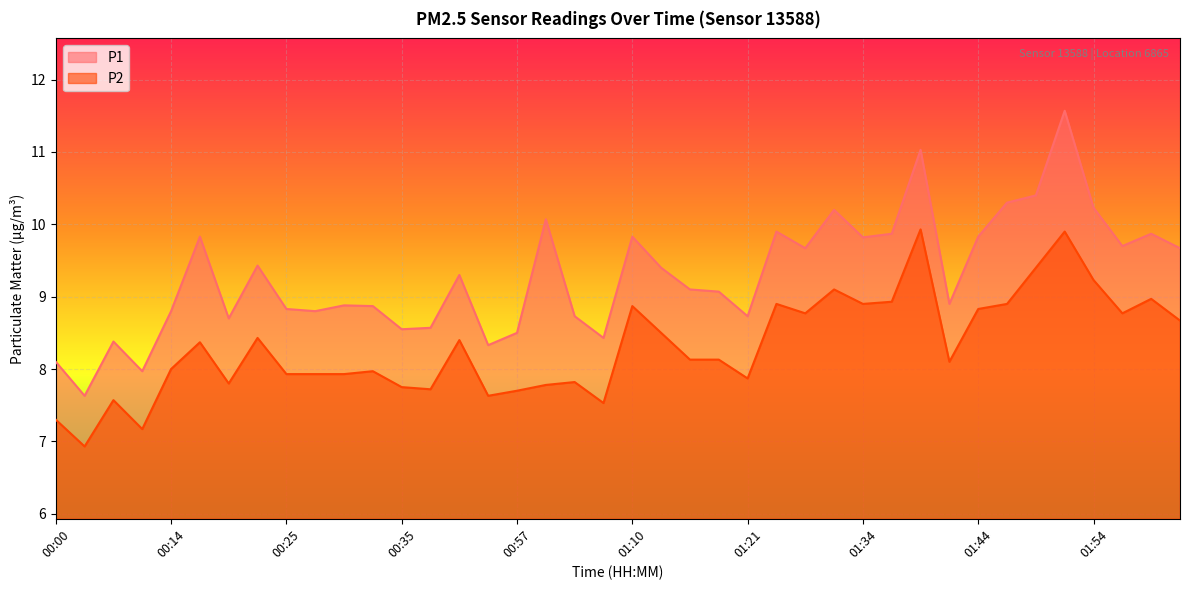

Which series changed the most between 00:17 and 00:19?

P1